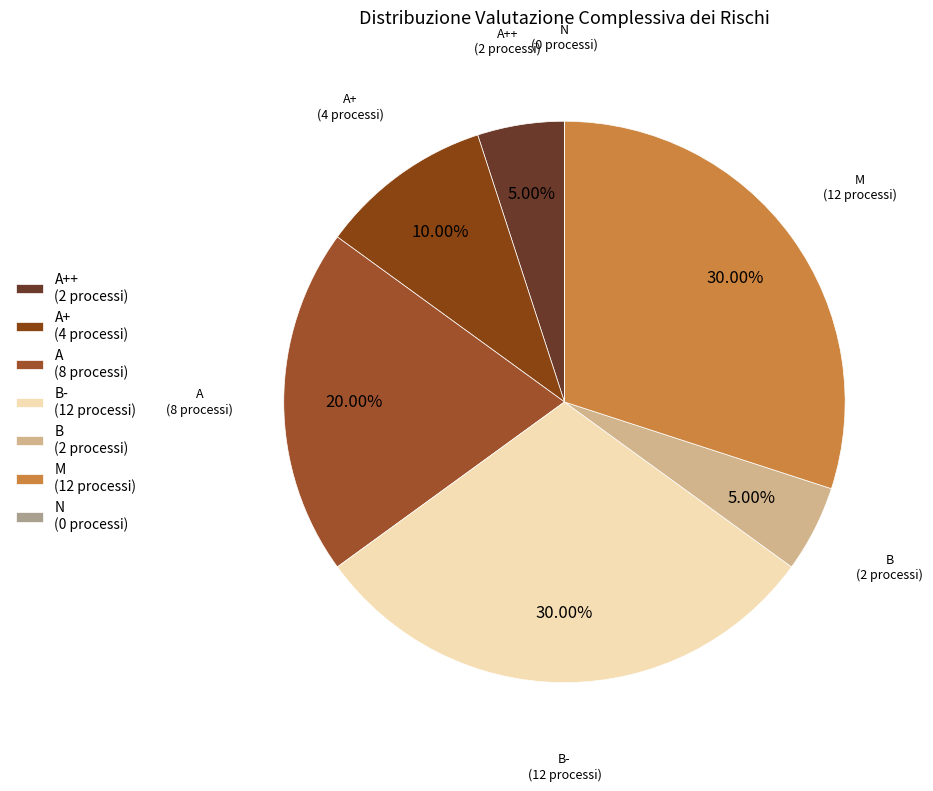

To the nearest percent, what is the difference between the largest and smallest slice percentages?

30%